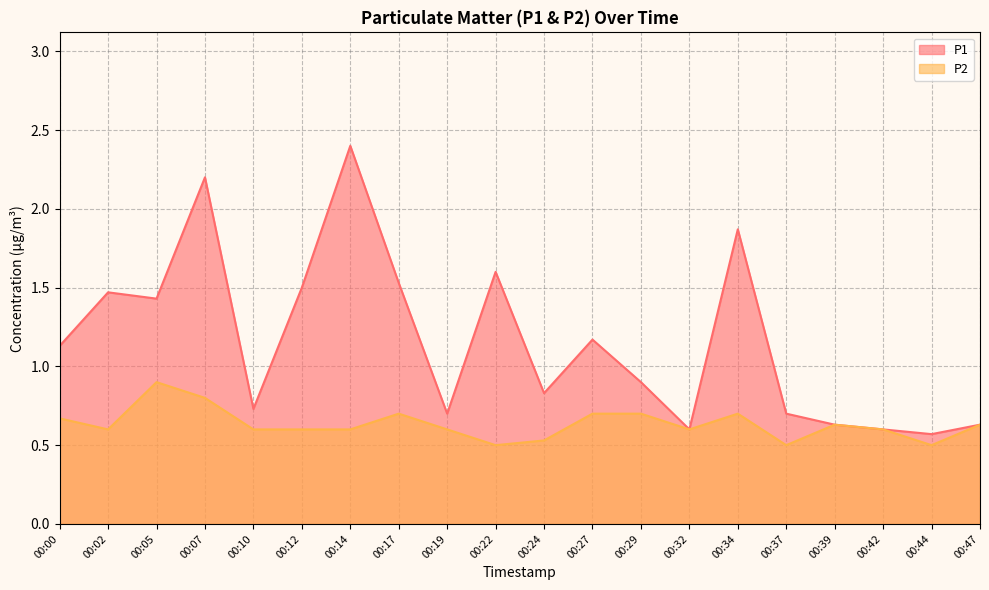

What is the lowest value of the P1 series?

0.6